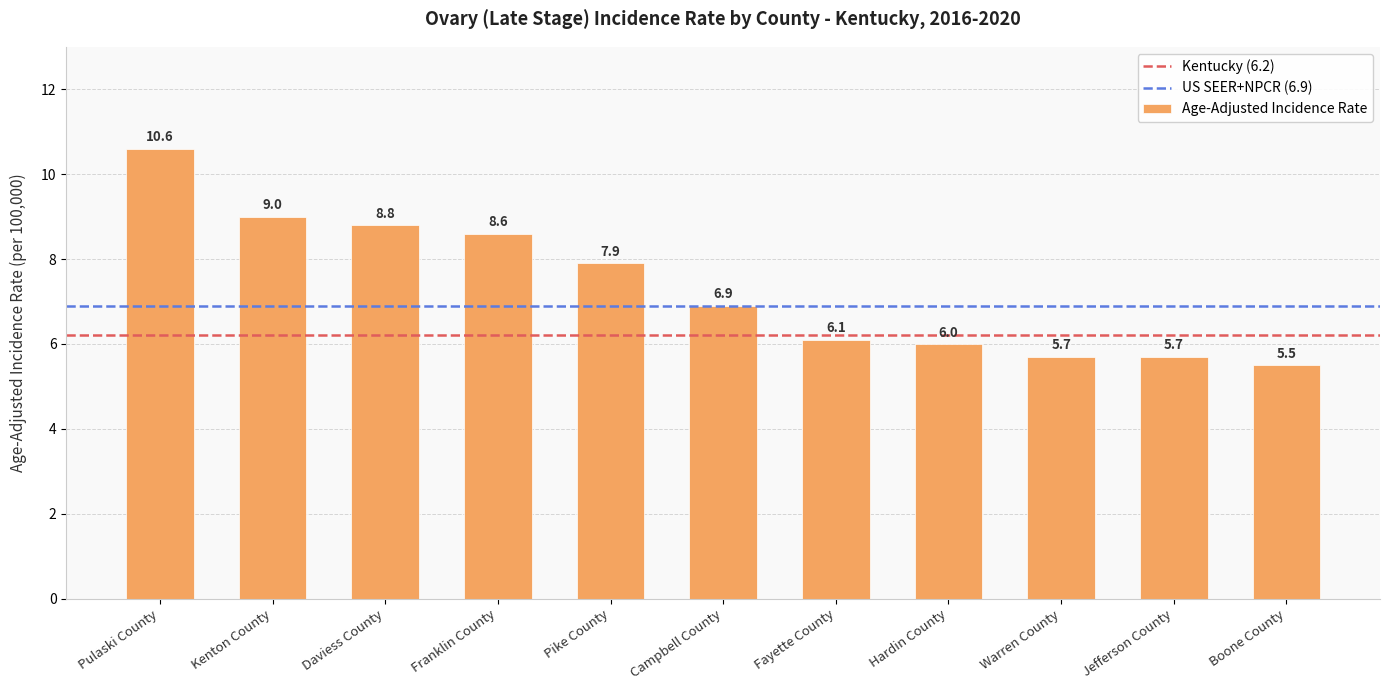

The value at Kenton County is 9.0. True or false?

True